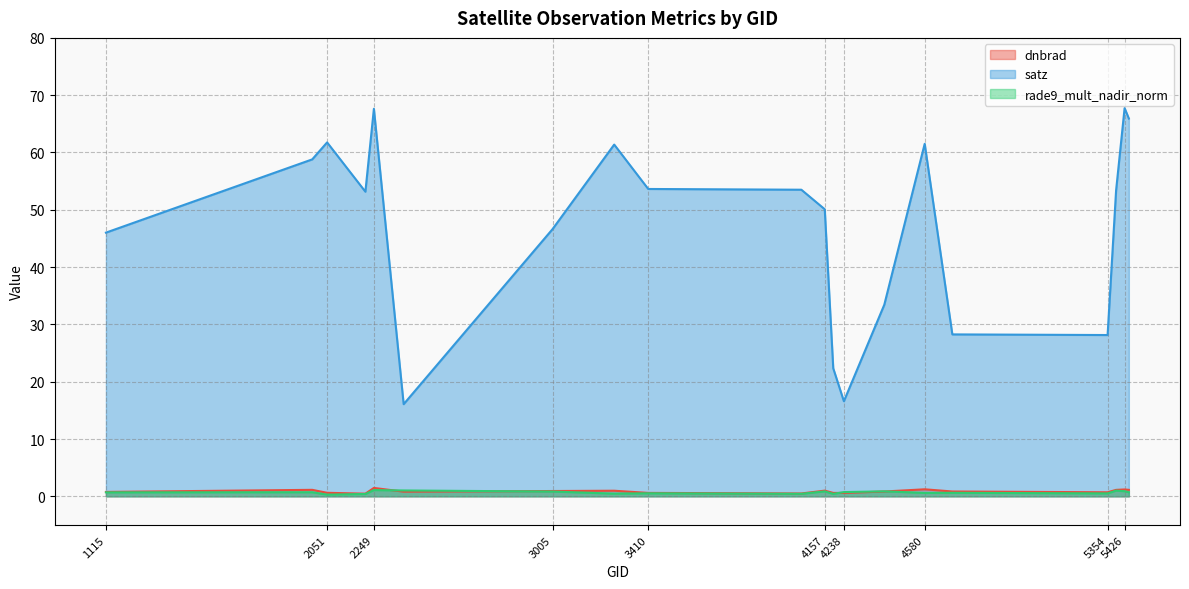

What is the smallest value displayed?

0.3